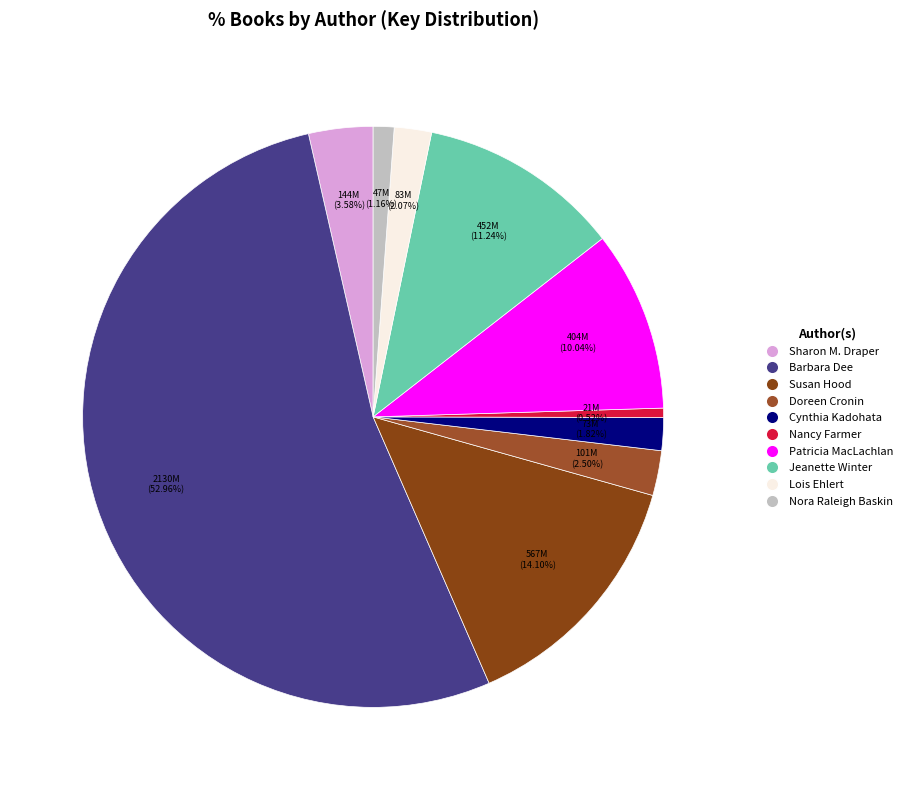

Which category has the biggest portion of the pie?

Barbara Dee